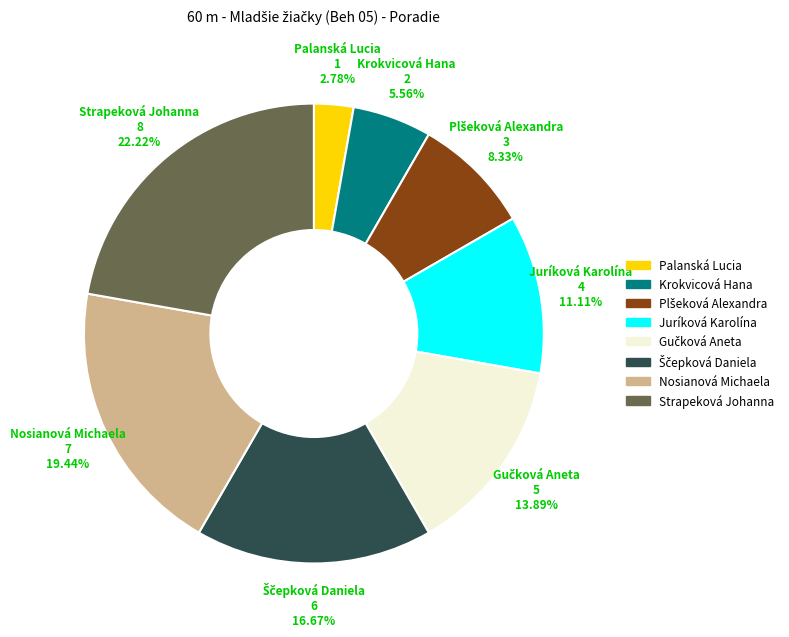

Between Juríková Karolína and Krokvicová Hana, which is larger?

Juríková Karolína